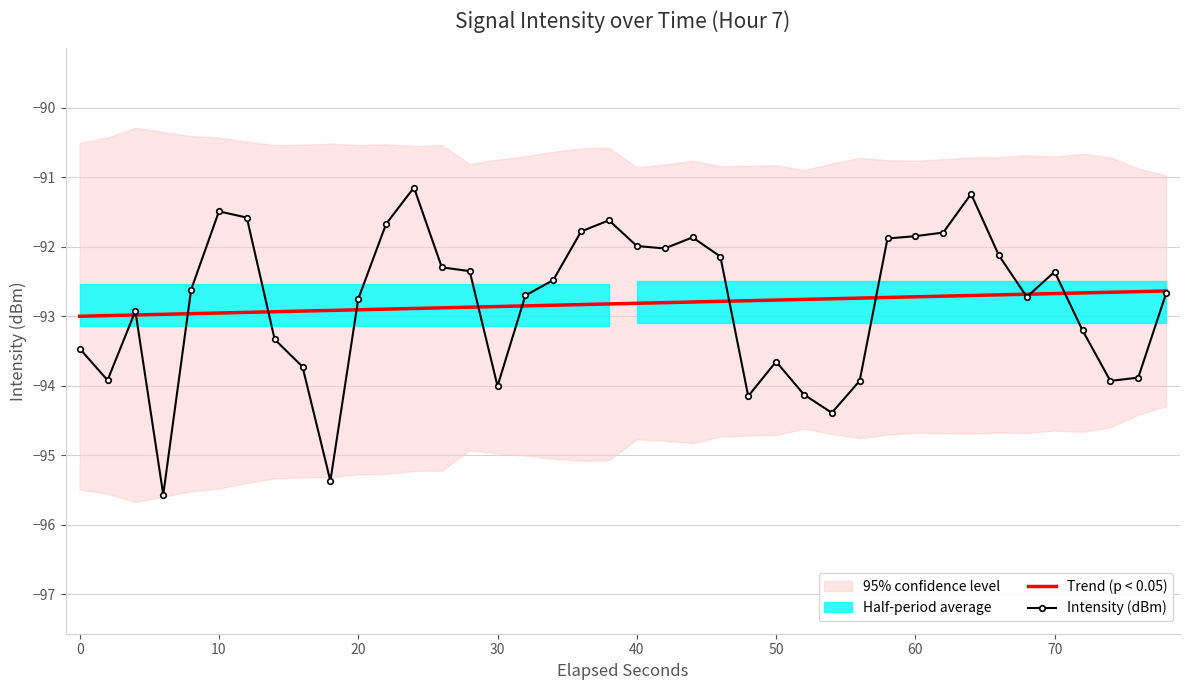

What is the maximum value for Trend (p < 0.05)?

-92.6